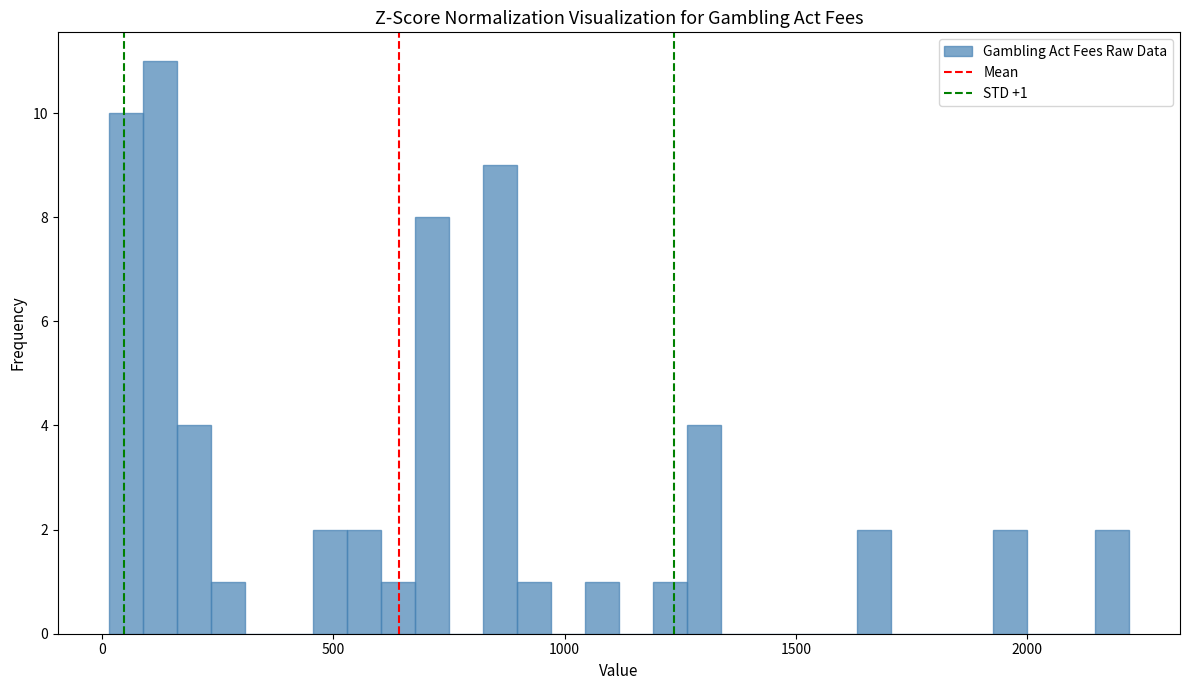

Read against the x-axis, roughly where is the centre of the tallest bar?

150